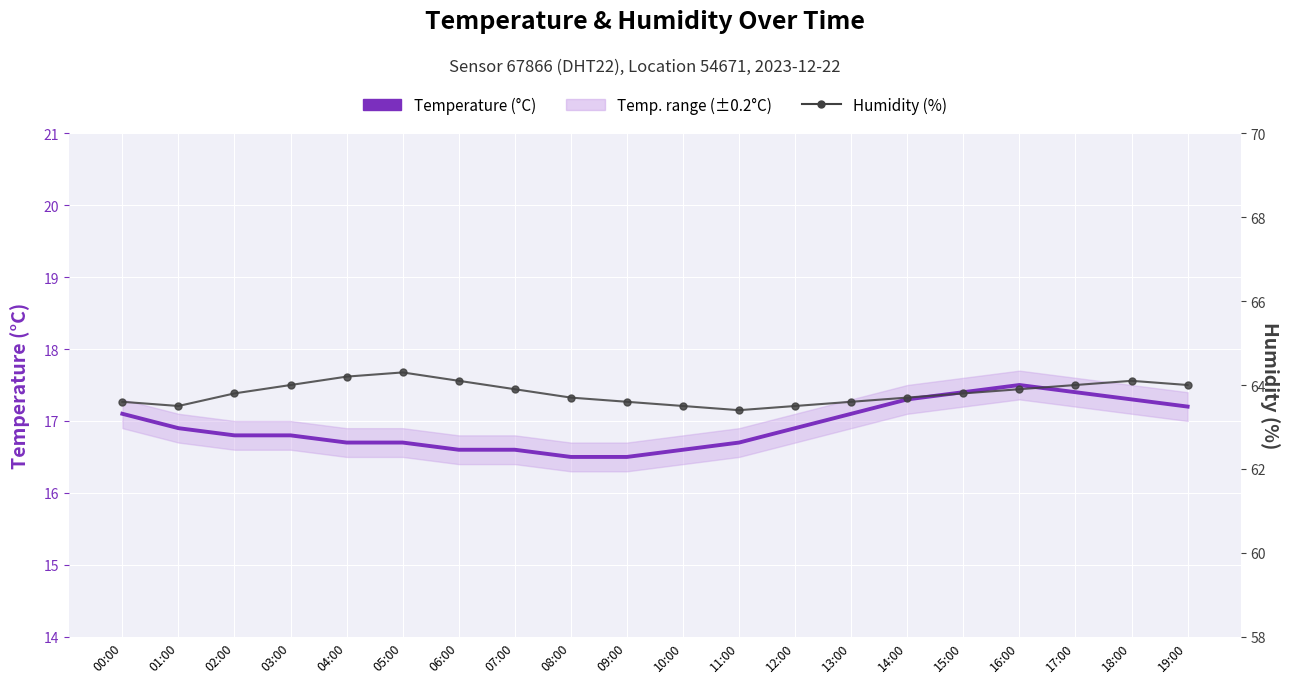

Reading left to right, transcribe all the data shown in this chart.

Temperature (°C): 17.1	16.9	16.8	16.8	16.7	16.7	16.6	16.6	16.5	16.5	16.6	16.7	16.9	17.1	17.3	17.4	17.5	17.4	17.3	17.2
Humidity (%): 63.6	63.5	63.8	64.0	64.2	64.3	64.1	63.9	63.7	63.6	63.5	63.4	63.5	63.6	63.7	63.8	63.9	64.0	64.1	64.0